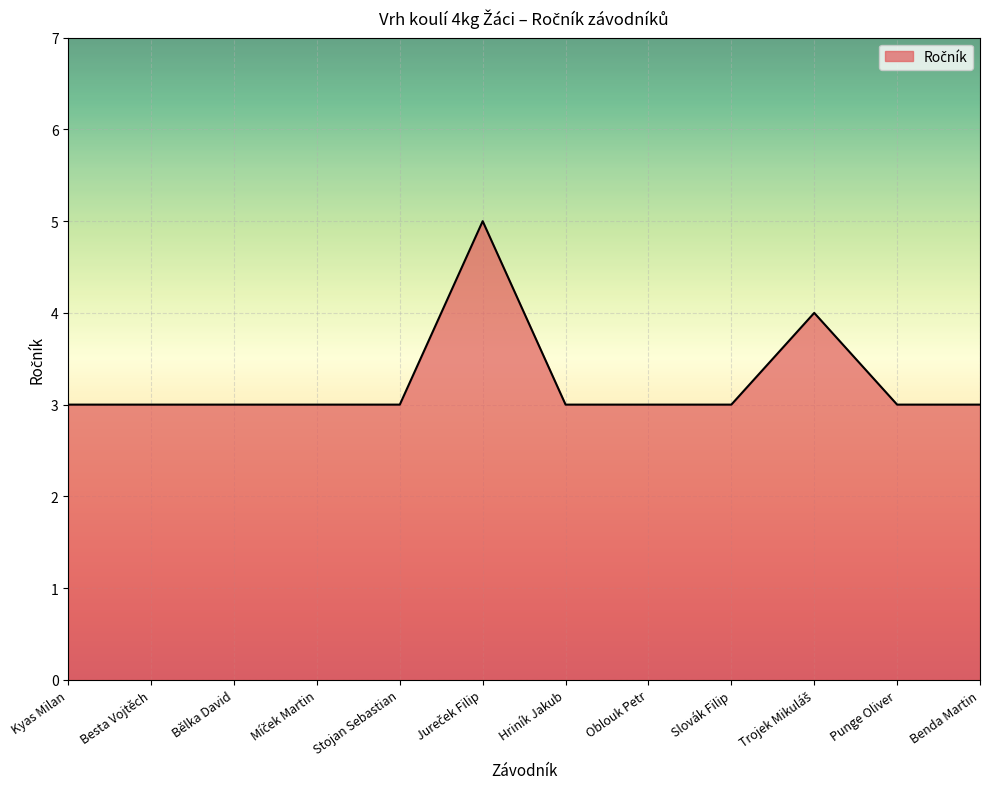

What position from the left is Hriník Jakub?

7